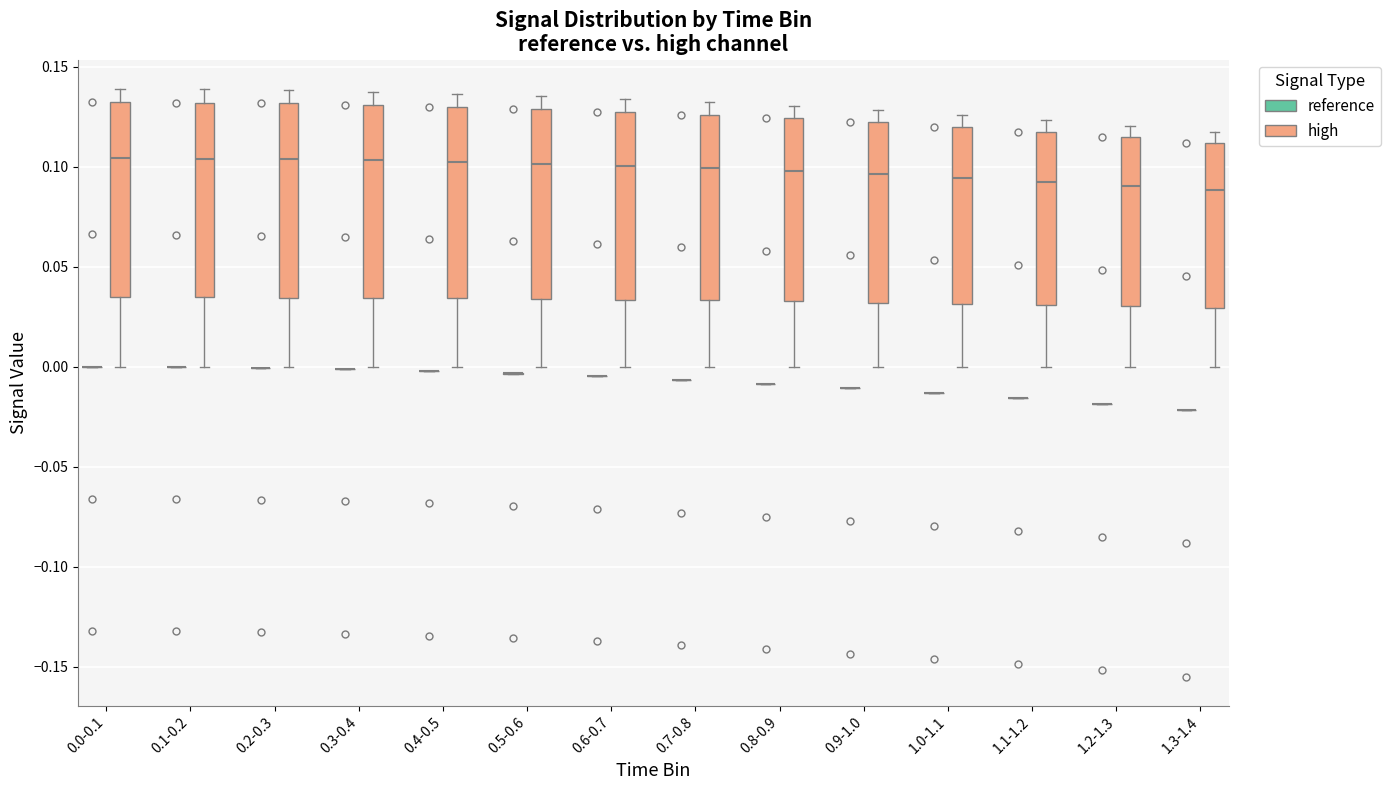

Reading left to right, transcribe this box plot: for each box, give where its median line is, the range the box spans, and where its two whiskers end, as read against the y-axis. The values are not printed on the chart, so give them approximately, as read against the axis.

0.0-0.1 (reference): box collapsed to a line at 0.000, whiskers 0.000 to 0.000
0.0-0.1 (high): median 0.105, box 0.035 to 0.130, whiskers 0.000 to 0.140
0.1-0.2 (reference): box collapsed to a line at 0.000, whiskers 0.000 to 0.000
0.1-0.2 (high): median 0.105, box 0.035 to 0.130, whiskers 0.000 to 0.140
0.2-0.3 (reference): box collapsed to a line at 0.000, whiskers 0.000 to 0.000
0.2-0.3 (high): median 0.105, box 0.035 to 0.130, whiskers 0.000 to 0.140
0.3-0.4 (reference): box collapsed to a line at 0.000, whiskers 0.000 to 0.000
0.3-0.4 (high): median 0.105, box 0.035 to 0.130, whiskers 0.000 to 0.135
0.4-0.5 (reference): box collapsed to a line at 0.000, whiskers 0.000 to 0.000
0.4-0.5 (high): median 0.100, box 0.035 to 0.130, whiskers 0.000 to 0.135
0.5-0.6 (reference): box collapsed to a line at -0.005, whiskers -0.005 to -0.005
0.5-0.6 (high): median 0.100, box 0.035 to 0.130, whiskers 0.000 to 0.135
0.6-0.7 (reference): box collapsed to a line at -0.005, whiskers -0.005 to -0.005
0.6-0.7 (high): median 0.100, box 0.035 to 0.130, whiskers 0.000 to 0.135
0.7-0.8 (reference): box collapsed to a line at -0.005, whiskers -0.005 to -0.005
0.7-0.8 (high): median 0.100, box 0.035 to 0.125, whiskers 0.000 to 0.130
0.8-0.9 (reference): box collapsed to a line at -0.010, whiskers -0.010 to -0.010
0.8-0.9 (high): median 0.100, box 0.035 to 0.125, whiskers 0.000 to 0.130
0.9-1.0 (reference): box collapsed to a line at -0.010, whiskers -0.010 to -0.010
0.9-1.0 (high): median 0.095, box 0.030 to 0.120, whiskers 0.000 to 0.130
1.0-1.1 (reference): box collapsed to a line at -0.015, whiskers -0.015 to -0.015
1.0-1.1 (high): median 0.095, box 0.030 to 0.120, whiskers 0.000 to 0.125
1.1-1.2 (reference): box collapsed to a line at -0.015, whiskers -0.015 to -0.015
1.1-1.2 (high): median 0.090, box 0.030 to 0.115, whiskers 0.000 to 0.125
1.2-1.3 (reference): box collapsed to a line at -0.020, whiskers -0.020 to -0.020
1.2-1.3 (high): median 0.090, box 0.030 to 0.115, whiskers 0.000 to 0.120
1.3-1.4 (reference): box collapsed to a line at -0.020, whiskers -0.020 to -0.020
1.3-1.4 (high): median 0.090, box 0.030 to 0.110, whiskers 0.000 to 0.115